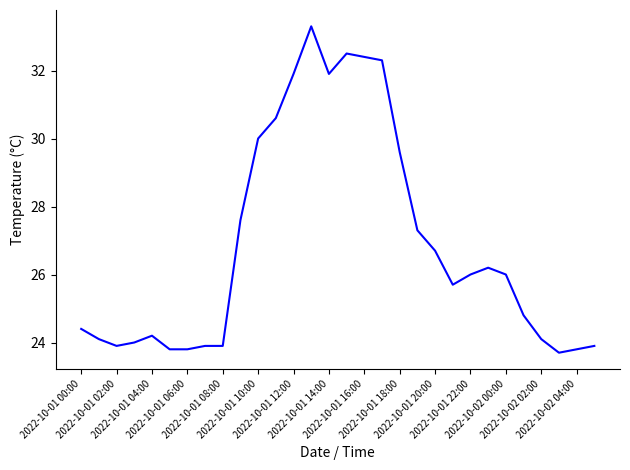

What is the minimum value shown in the chart?

23.7